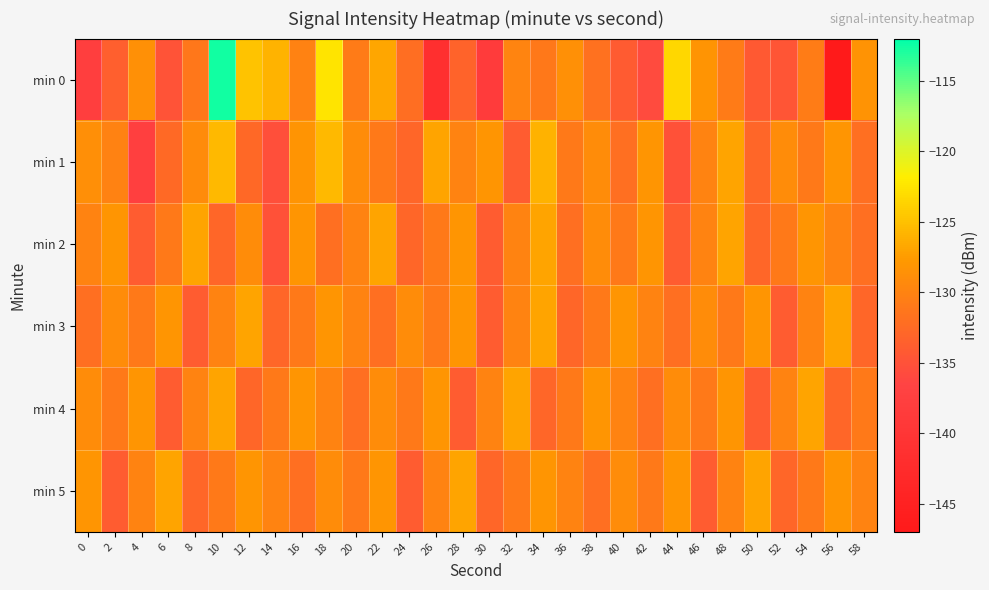

Reading left to right, what are all the values shown in this chart?

min 0: 0=-137.9	2=-133.6	4=-128.6	6=-134.9	8=-131.2	10=-112.7	12=-124.7	14=-125.9	16=-130.1	18=-122.4	20=-130.8	22=-126.9	24=-132.1	26=-141.5	28=-133.2	30=-138.6	32=-129.8	34=-131.1	36=-128.6	38=-131.7	40=-134.1	42=-135.7	44=-123.4	46=-128.2	48=-130.9	50=-134.3	52=-134.6	54=-130.6	56=-147.0	58=-128.4
min 1: 0=-128.8	2=-130.2	4=-137.6	6=-132.5	8=-129.2	10=-125.5	12=-132.7	14=-135.4	16=-128.2	18=-125.5	20=-129.0	22=-131.0	24=-133.0	26=-127.0	28=-130.0	30=-128.0	32=-134.0	34=-126.0	36=-131.0	38=-129.0	40=-132.0	42=-128.0	44=-135.0	46=-130.0	48=-127.0	50=-133.0	52=-129.0	54=-131.0	56=-128.0	58=-132.0
min 2: 0=-130.0	2=-128.0	4=-134.0	6=-131.0	8=-127.0	10=-133.0	12=-129.0	14=-135.0	16=-128.0	18=-132.0	20=-130.0	22=-127.0	24=-133.0	26=-131.0	28=-128.0	30=-134.0	32=-130.0	34=-127.0	36=-132.0	38=-129.0	40=-131.0	42=-128.0	44=-134.0	46=-130.0	48=-127.0	50=-133.0	52=-131.0	54=-128.0	56=-130.0	58=-132.0
min 3: 0=-132.0	2=-129.0	4=-131.0	6=-128.0	8=-134.0	10=-130.0	12=-127.0	14=-133.0	16=-131.0	18=-128.0	20=-130.0	22=-132.0	24=-129.0	26=-131.0	28=-128.0	30=-134.0	32=-130.0	34=-127.0	36=-133.0	38=-131.0	40=-128.0	42=-130.0	44=-132.0	46=-129.0	48=-131.0	50=-128.0	52=-134.0	54=-130.0	56=-127.0	58=-133.0
min 4: 0=-129.0	2=-131.0	4=-128.0	6=-134.0	8=-130.0	10=-127.0	12=-133.0	14=-131.0	16=-128.0	18=-130.0	20=-132.0	22=-129.0	24=-131.0	26=-128.0	28=-134.0	30=-130.0	32=-127.0	34=-133.0	36=-131.0	38=-128.0	40=-130.0	42=-132.0	44=-129.0	46=-131.0	48=-128.0	50=-134.0	52=-130.0	54=-127.0	56=-133.0	58=-131.0
min 5: 0=-128.0	2=-134.0	4=-130.0	6=-127.0	8=-133.0	10=-131.0	12=-128.0	14=-130.0	16=-132.0	18=-129.0	20=-131.0	22=-128.0	24=-134.0	26=-130.0	28=-127.0	30=-133.0	32=-131.0	34=-128.0	36=-130.0	38=-132.0	40=-129.0	42=-131.0	44=-128.0	46=-134.0	48=-130.0	50=-127.0	52=-133.0	54=-131.0	56=-128.0	58=-130.0